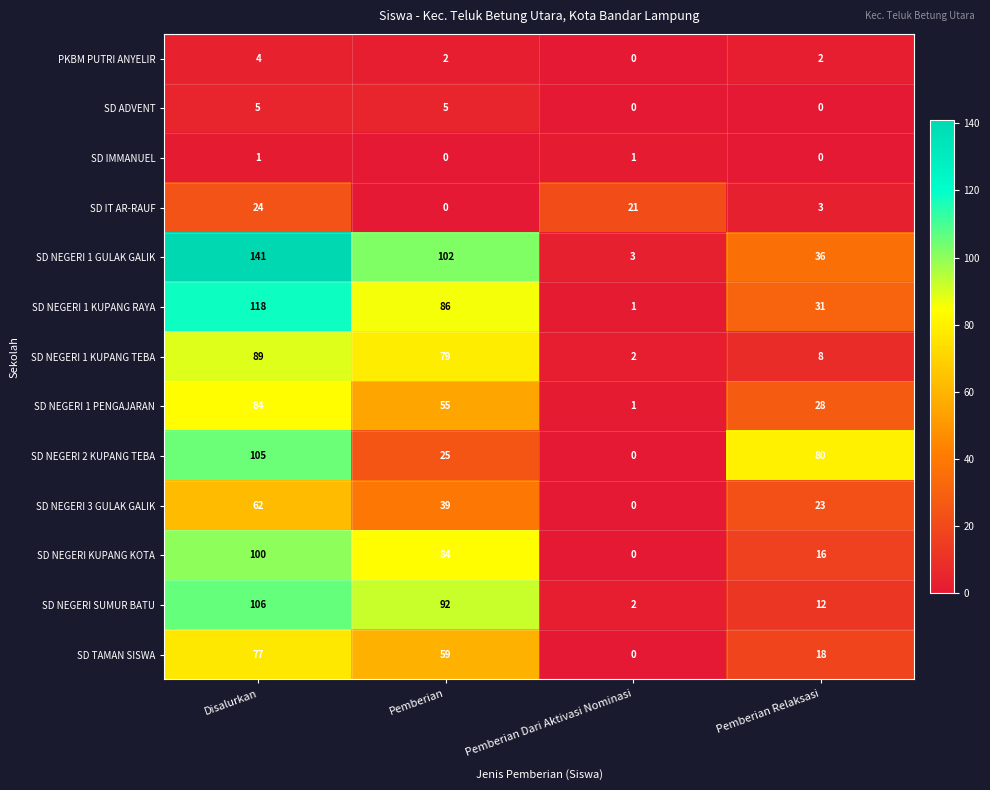

True or false: SD NEGERI 2 KUPANG TEBA has a value of 112 at Pemberian Relaksasi.

False